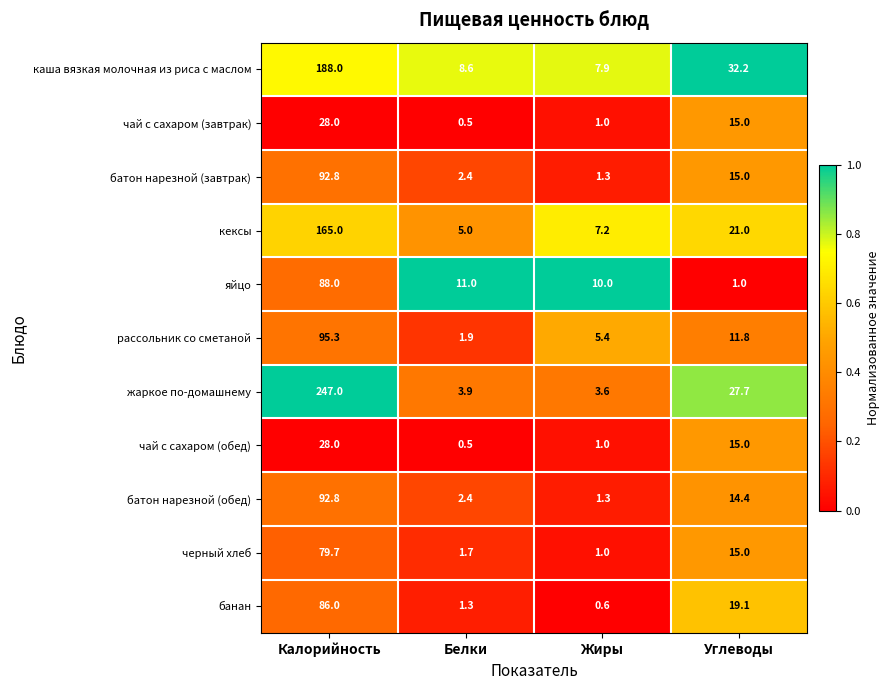

What is the difference between the second highest and minimum values in the банан series?

18.5